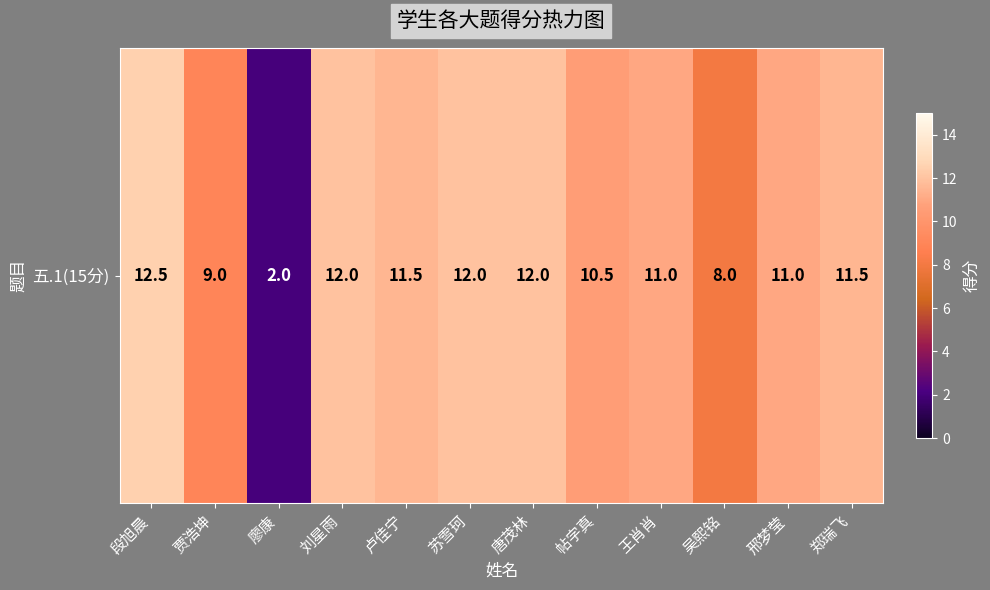

What is the sum of all values?

123.0